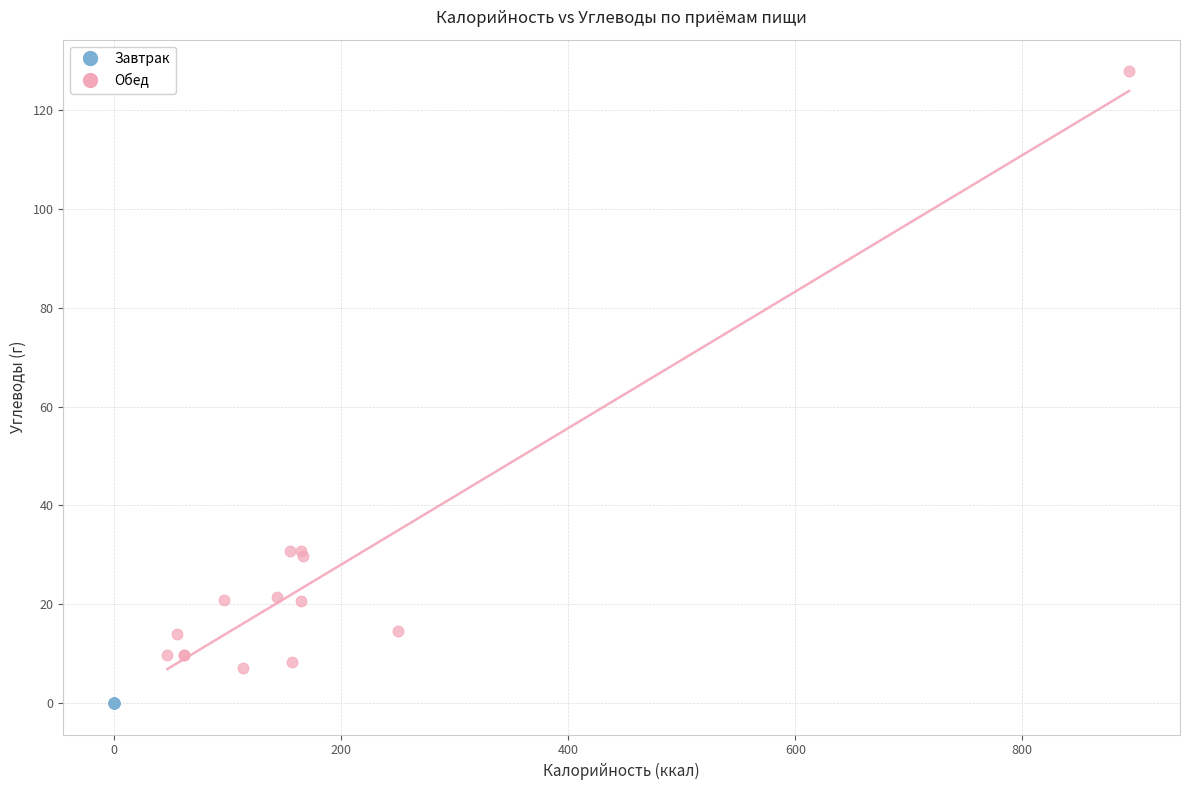

Which series reaches the minimum Y coordinate?

Завтрак